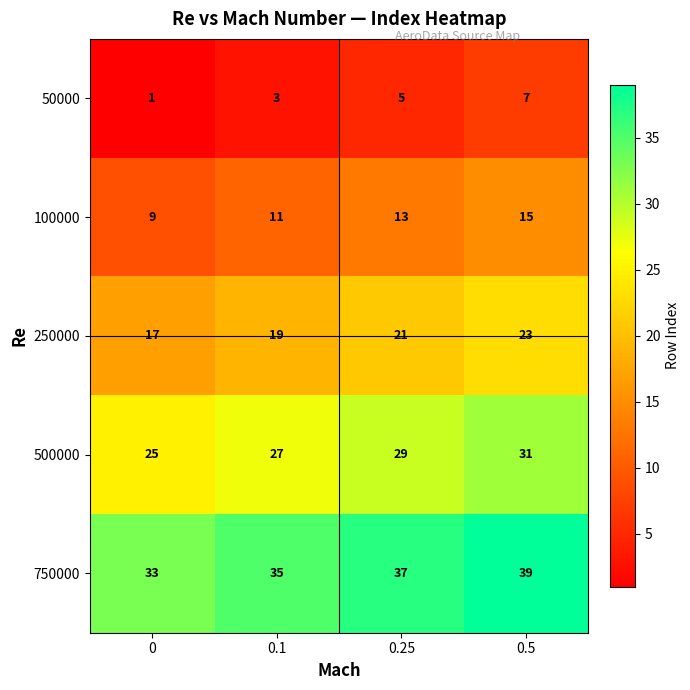

What is the average value of the 50000 series?

4